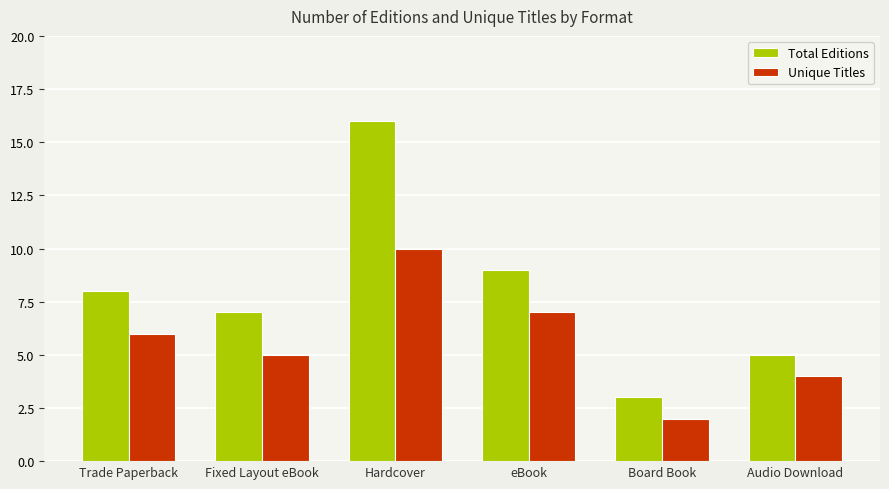

Which series changed the most between Hardcover and Board Book?

Total Editions